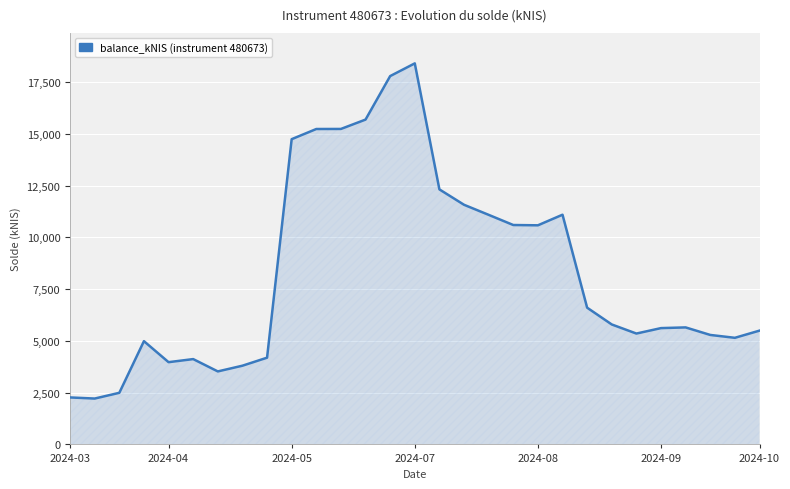

How many series are shown in this chart?

1